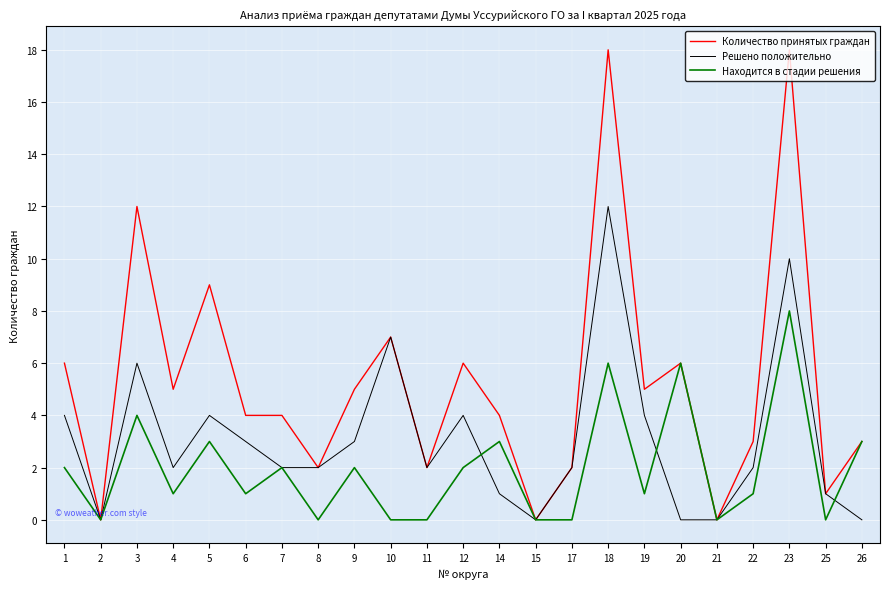

True or false: Решено положительно has more than 0 interior local peaks.

True